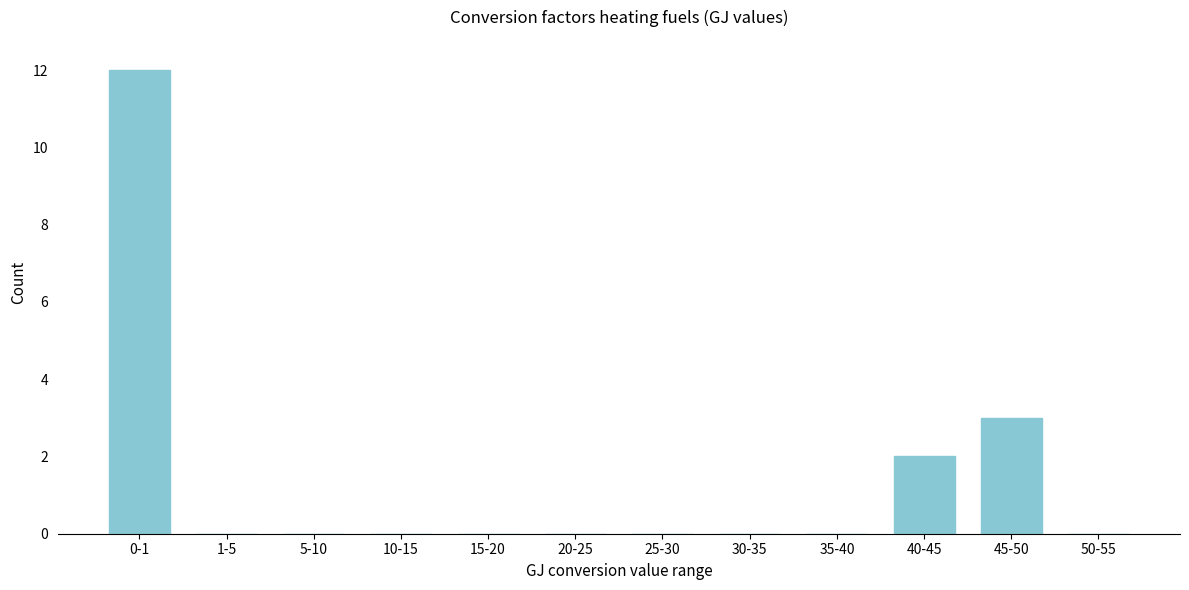

Reading right to left, transcribe all the data shown in this chart.

50-55=0	45-50=3	40-45=2	35-40=0	30-35=0	25-30=0	20-25=0	15-20=0	10-15=0	5-10=0	1-5=0	0-1=12